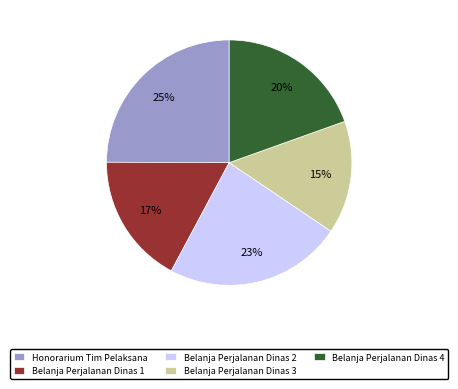

Between Belanja Perjalanan Dinas 4 and Belanja Perjalanan Dinas 1, which is larger?

Belanja Perjalanan Dinas 4